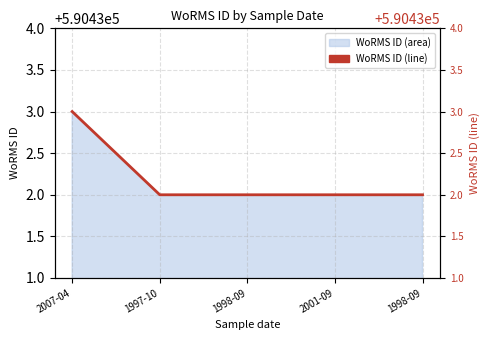

True or false: the data shows 357346 at 2001-09.

False